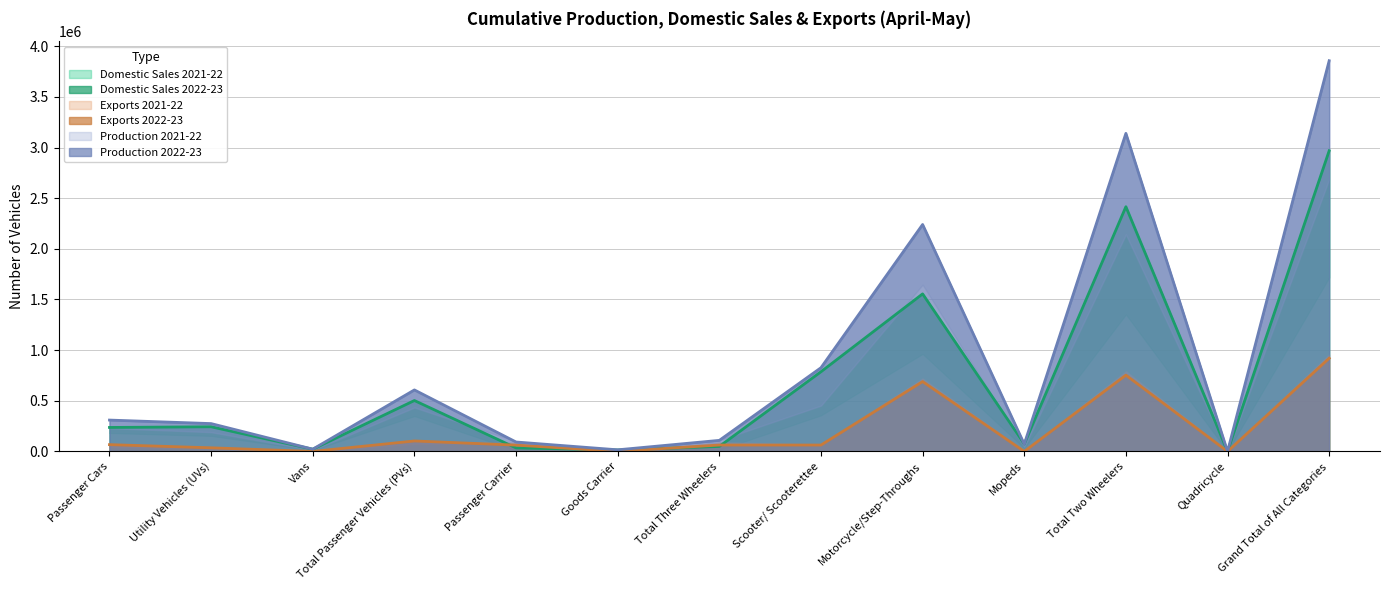

True or false: Domestic Sales 2021-22 has more than 2 points higher than both neighbors.

True